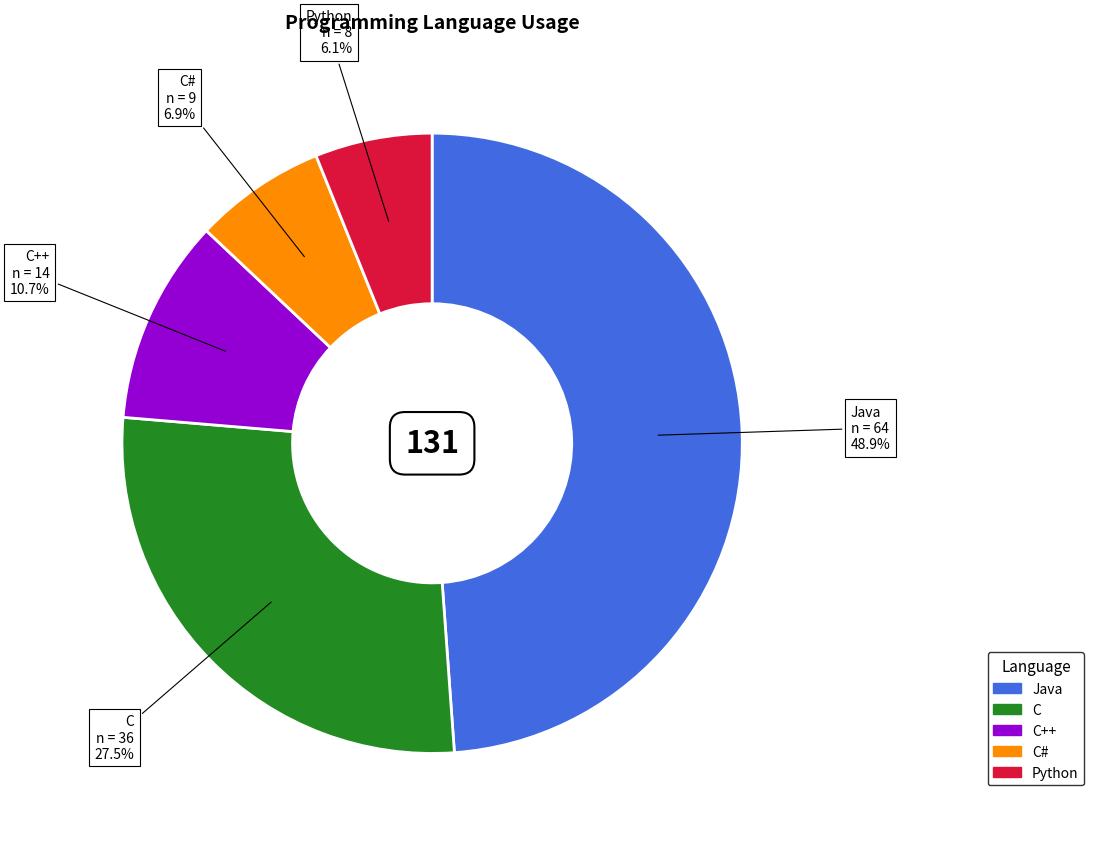

How many slices are in this pie chart?

5